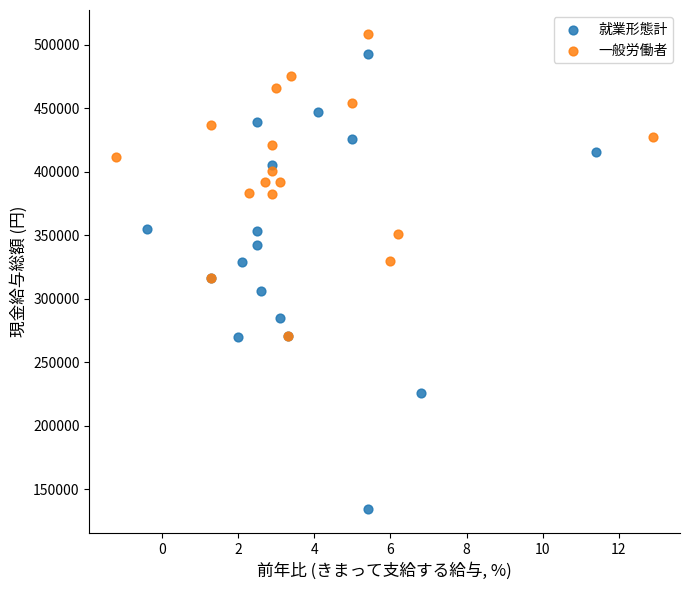

Which series has the largest Y range (max minus min)?

就業形態計